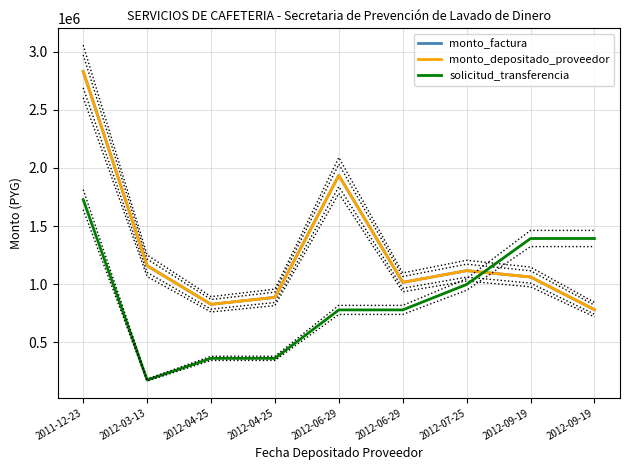

True or false: monto_factura has more than 2 interior local peaks.

False